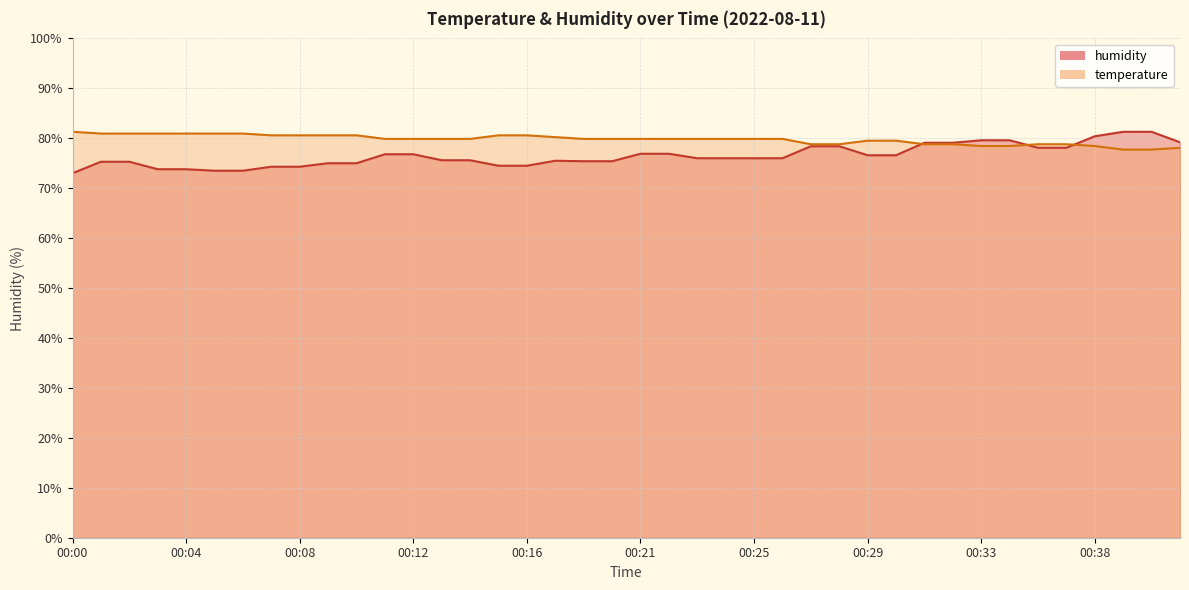

How many intersections are there between humidity and temperature?

3